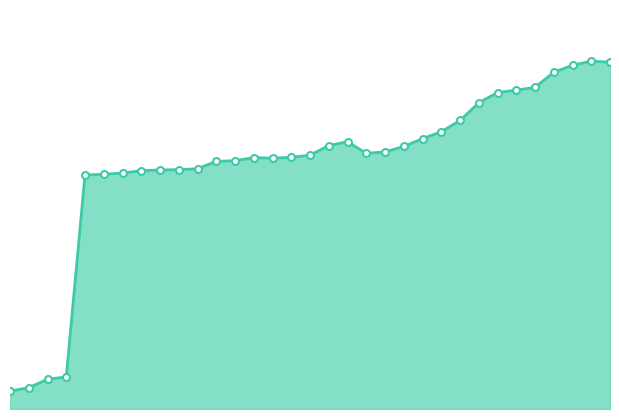

Read the value at 2011-09-05.

334512